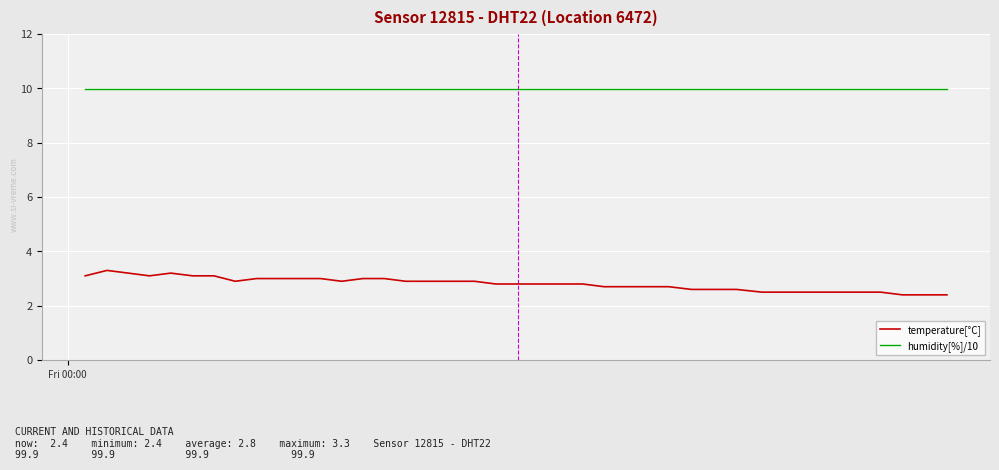

List the series in order of their peak value, highest first.

humidity[%]/10, temperature[°C]